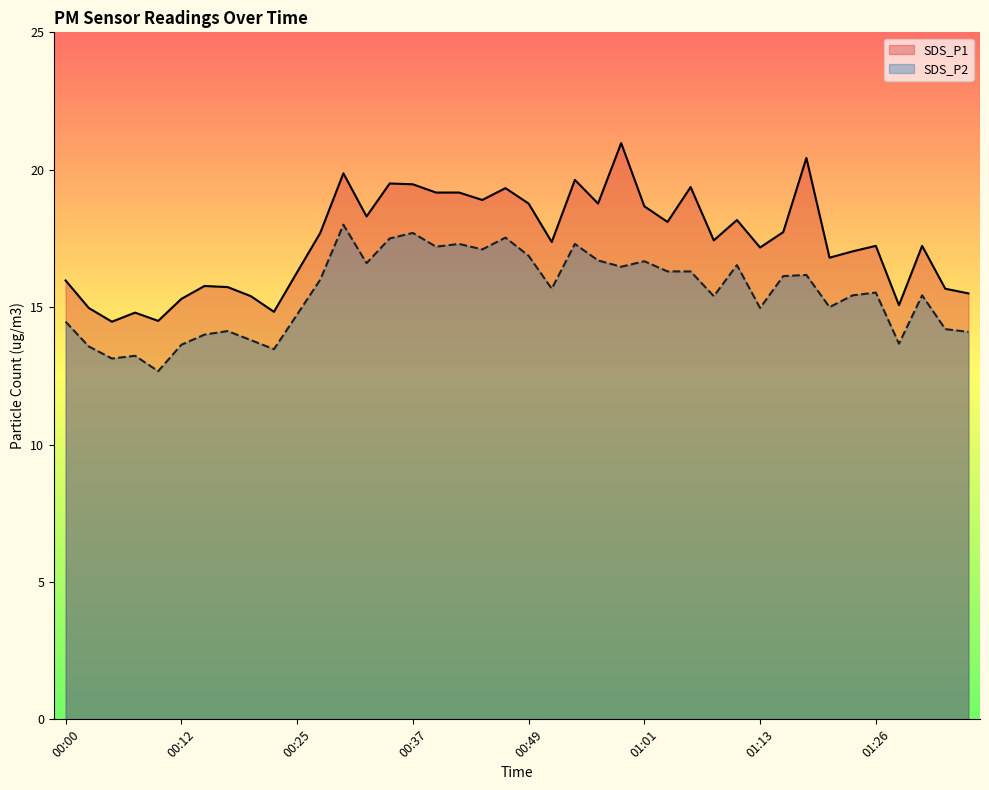

What is the spread (max minus min) of values at 01:13?

2.2